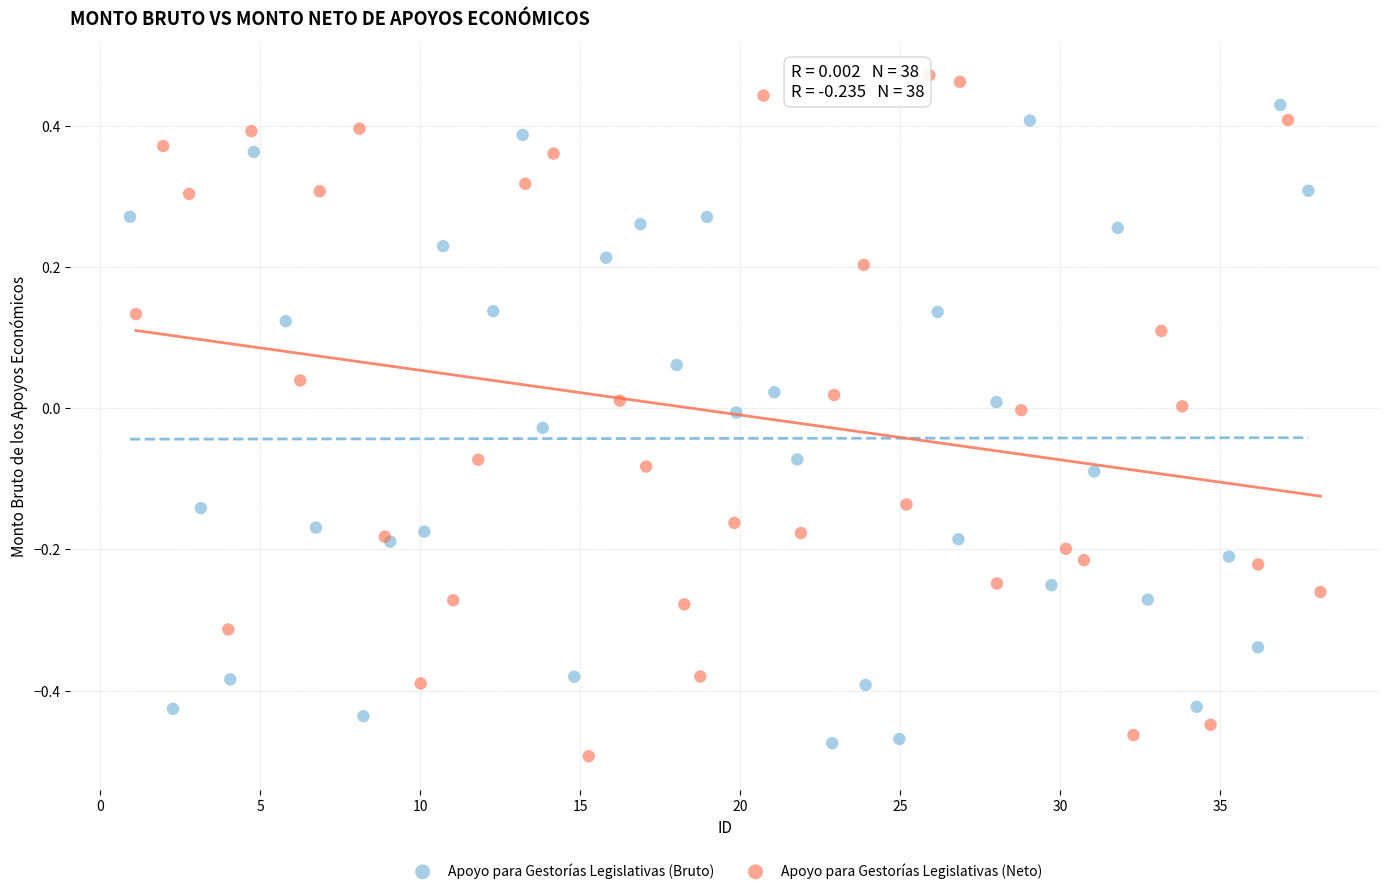

Which series contains the lowest Y value?

Apoyo para Gestorías Legislativas (Neto)